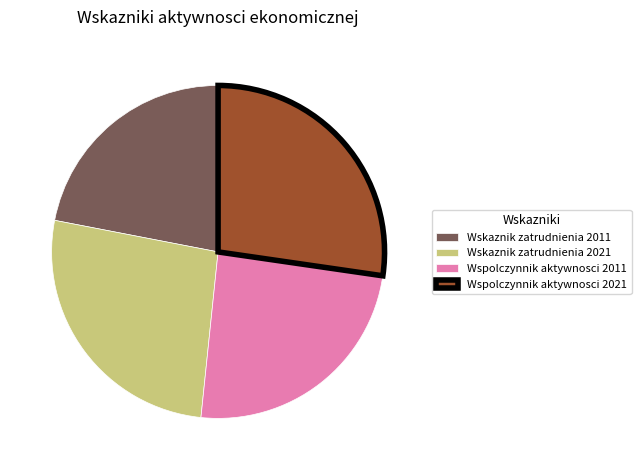

Does Wspolczynnik aktywnosci 2011 account for over 50% of the chart?

No